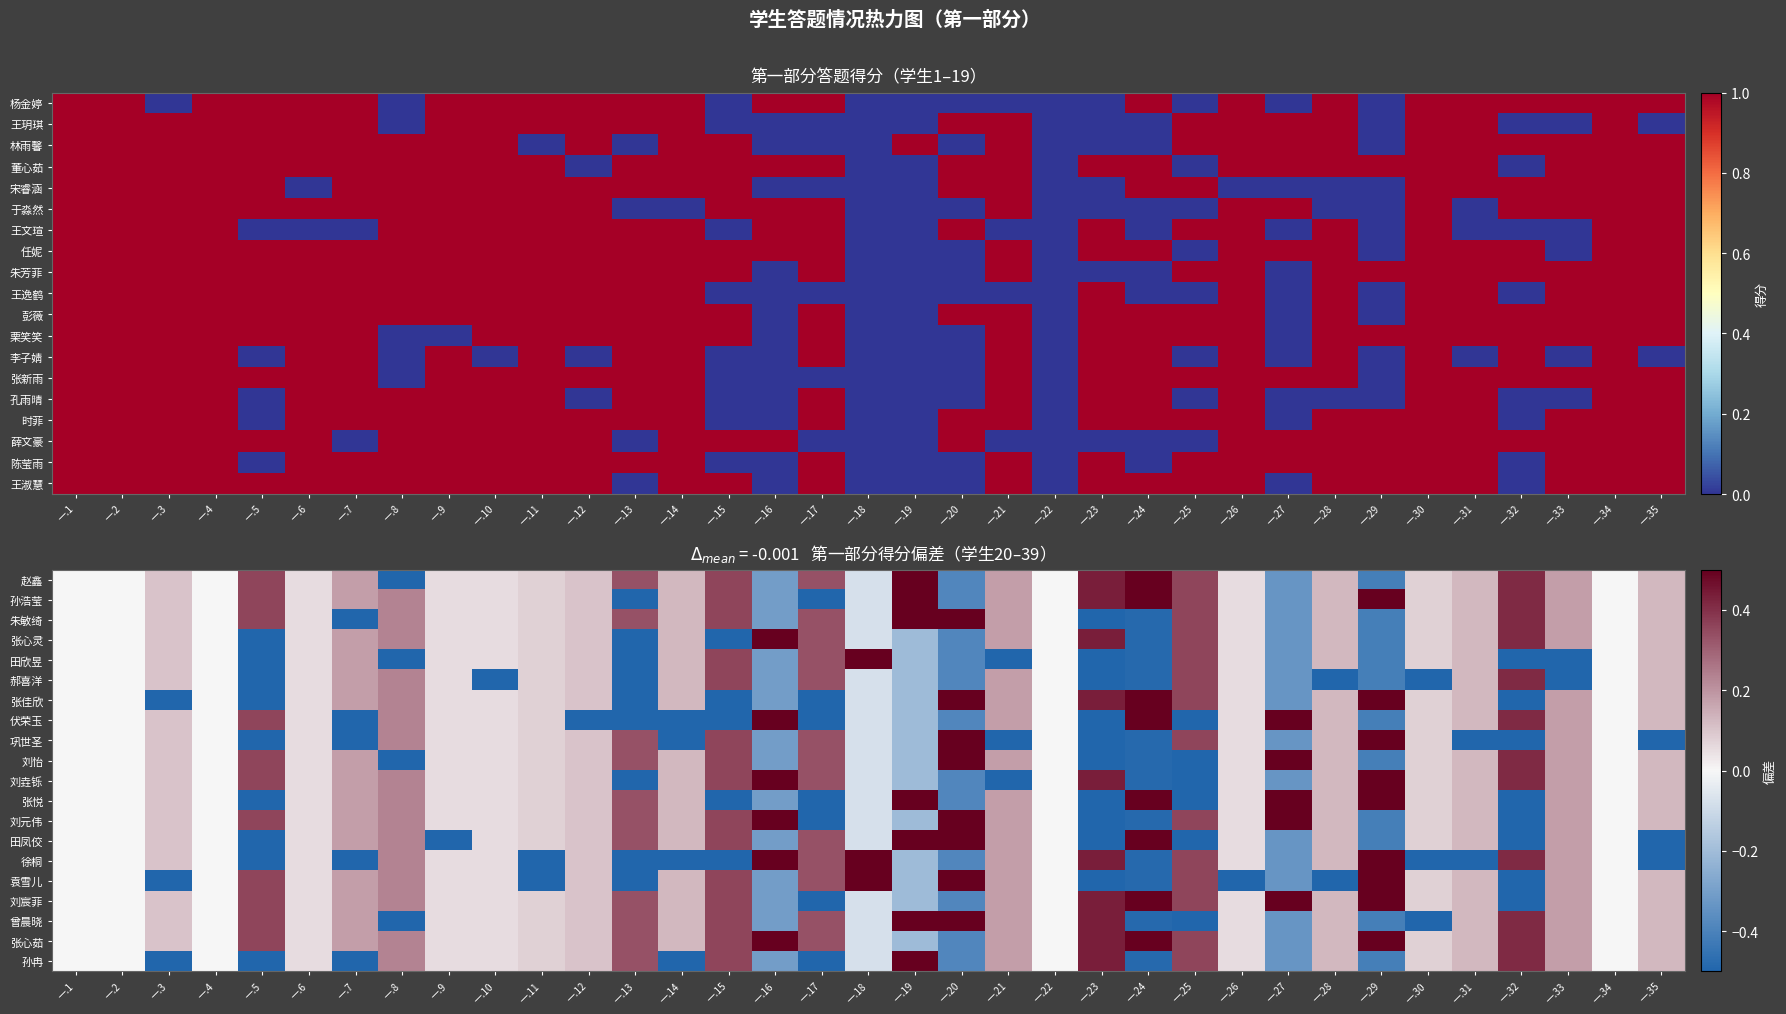

Between 一.4 and 一.18, which is larger?

一.4